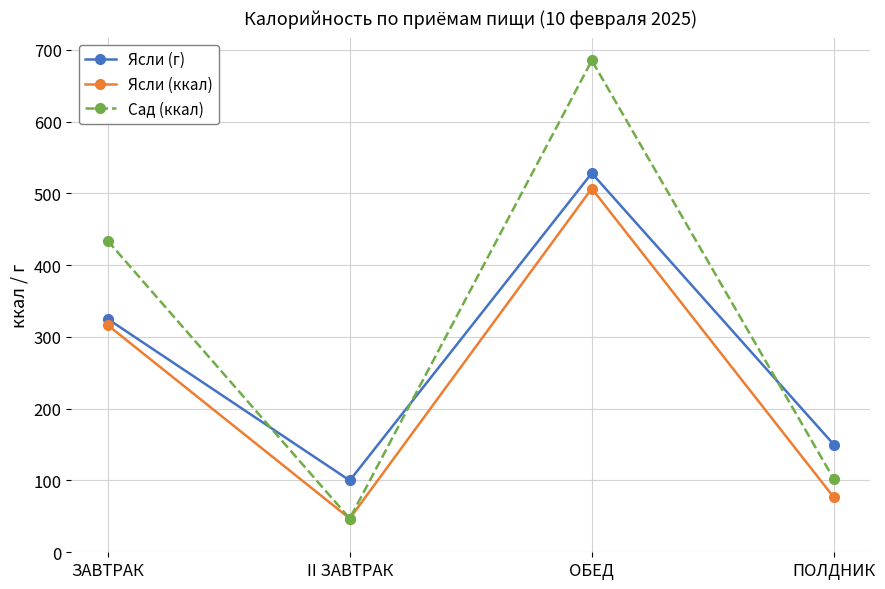

The Ясли (г) series shows 100.0 at II ЗАВТРАК. True or false?

True